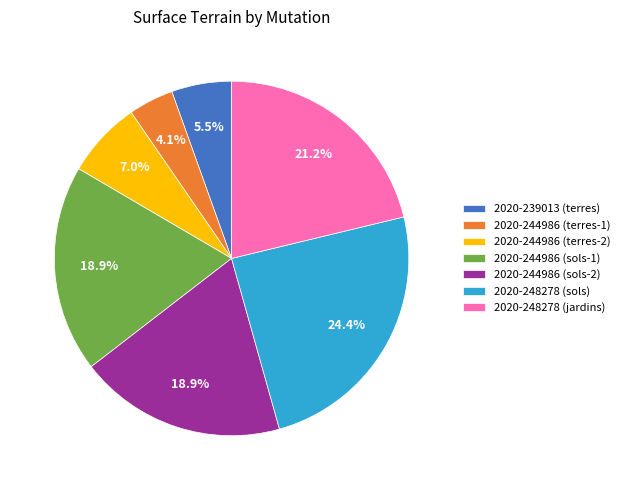

Is 2020-244986 (terres-2) the majority of the pie?

No